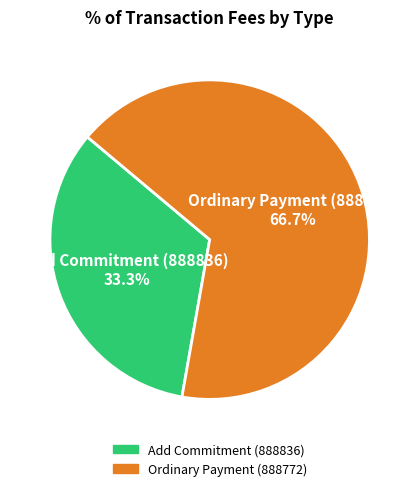

What percentage is the Ordinary Payment (888772) slice, to the nearest percent?

67%